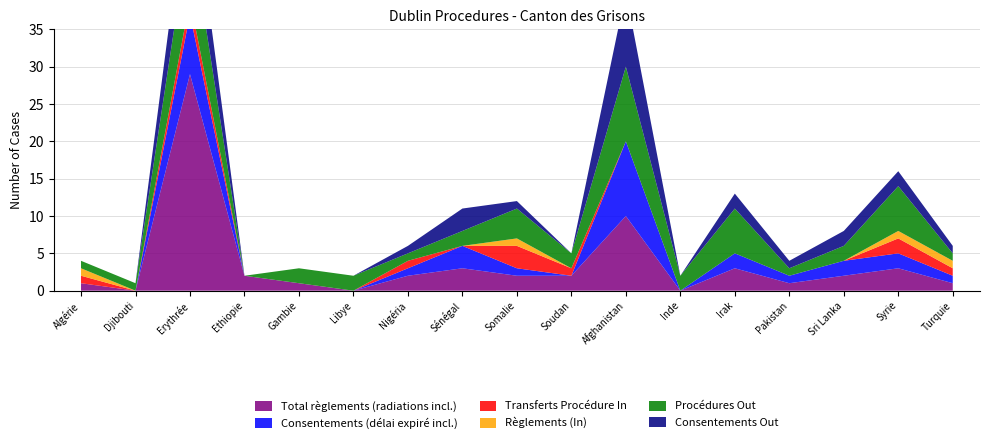

Reading left to right, what are all the values shown in this chart?

Total règlements (radiations incl.): 1	0	29	2	1	0	2	3	2	2	10	0	3	1	2	3	1
Consentements (délai expiré incl.): 0	0	8	0	0	0	1	3	1	0	10	0	2	1	2	2	1
Transferts Procédure In: 1	0	2	0	0	0	1	0	3	1	0	0	0	0	0	2	1
Règlements (In): 1	0	0	0	0	0	0	0	1	0	0	0	0	0	0	1	1
Procédures Out: 1	1	10	0	2	2	1	2	4	2	10	2	6	1	2	6	1
Consentements Out: 0	0	8	0	0	0	1	3	1	0	10	0	2	1	2	2	1